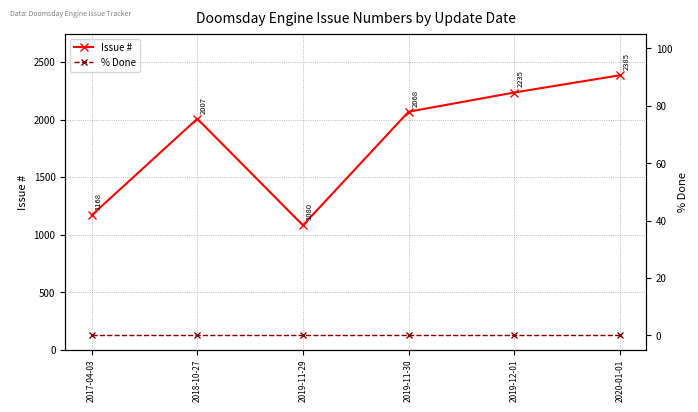

Reading left to right, what are all the values shown in this chart?

Issue #: 2017-04-03=1168.3	2018-10-27=2007.0	2019-11-29=1080.8	2019-11-30=2068.0	2019-12-01=2235.0	2020-01-01=2385.0
% Done: 2017-04-03=0.0	2018-10-27=0.0	2019-11-29=0.0	2019-11-30=0.0	2019-12-01=0.0	2020-01-01=0.0